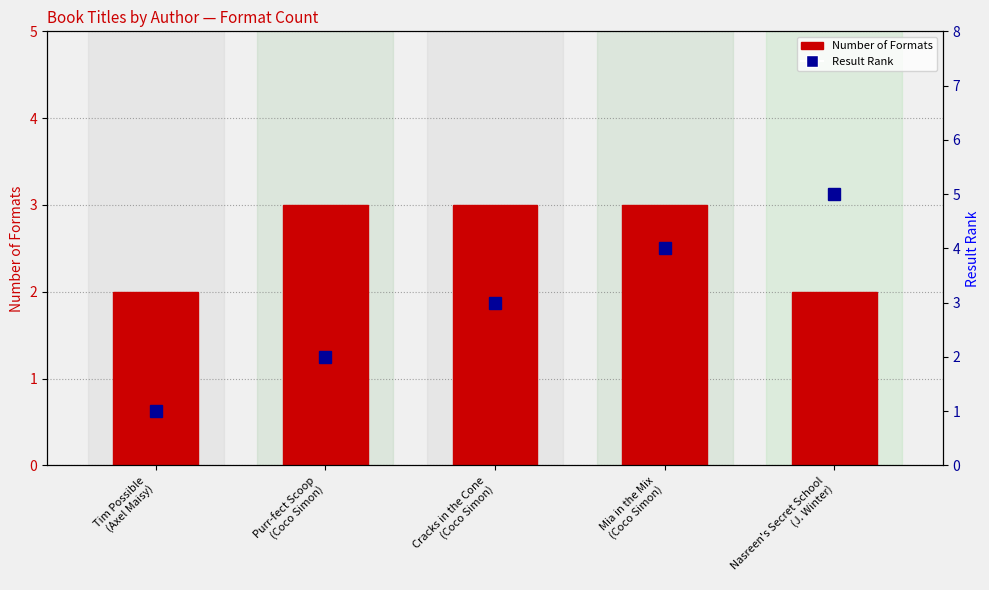

At which label is Number of Formats closest to 2?

Tim Possible
(Axel Maisy)